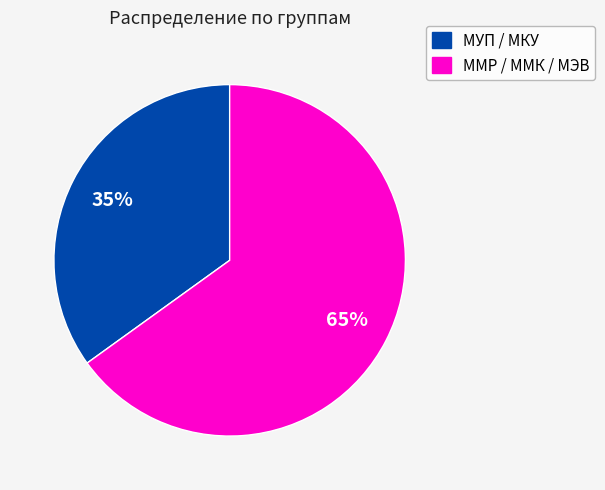

To the nearest percent, what is the difference between the largest and smallest slice percentages?

30%